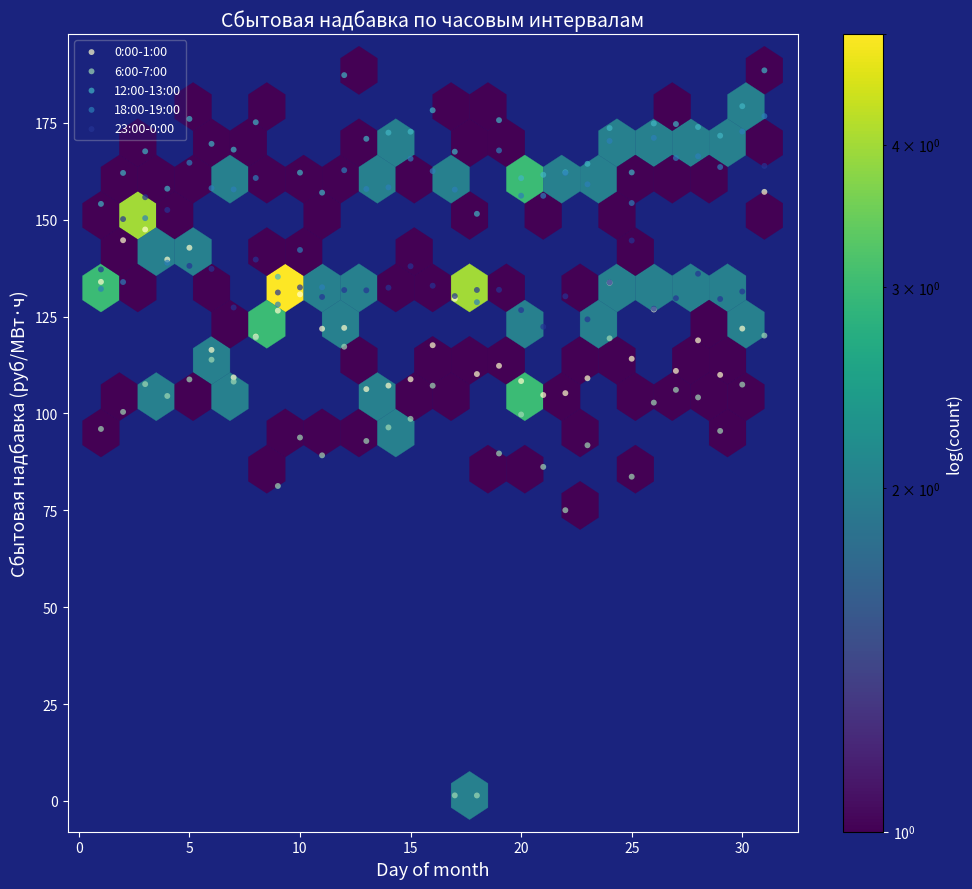

What are all the series names shown in the legend?

0:00-1:00, 6:00-7:00, 12:00-13:00, 18:00-19:00, 23:00-0:00